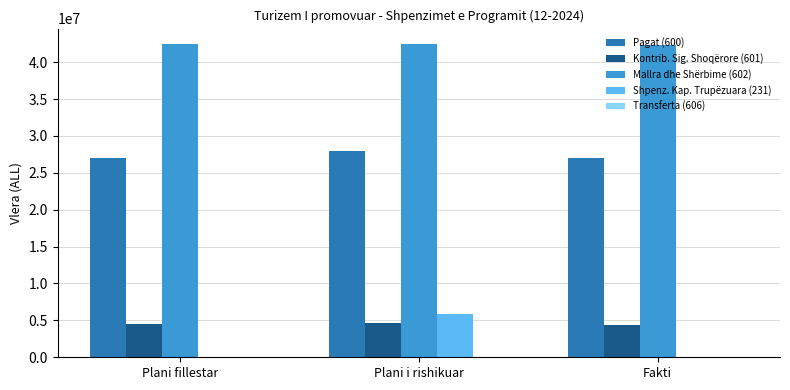

What is the highest value of the Pagat (600) series?

28000000